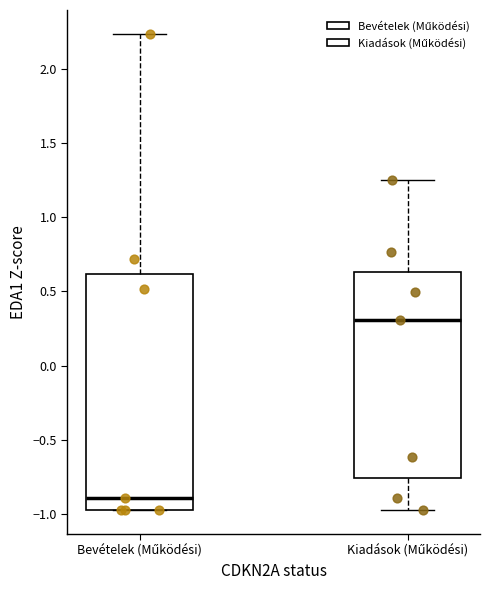

Reading left to right, transcribe this box plot: for each box, give where its median line is, the range the box spans, and where its two whiskers end, as read against the y-axis. The values are not printed on the chart, so give them approximately, as read against the axis.

Bevételek (Működési): median -0.90, box -0.95 to 0.60, whiskers -0.95 to 2.25
Kiadások (Működési): median 0.30, box -0.75 to 0.65, whiskers -0.95 to 1.25